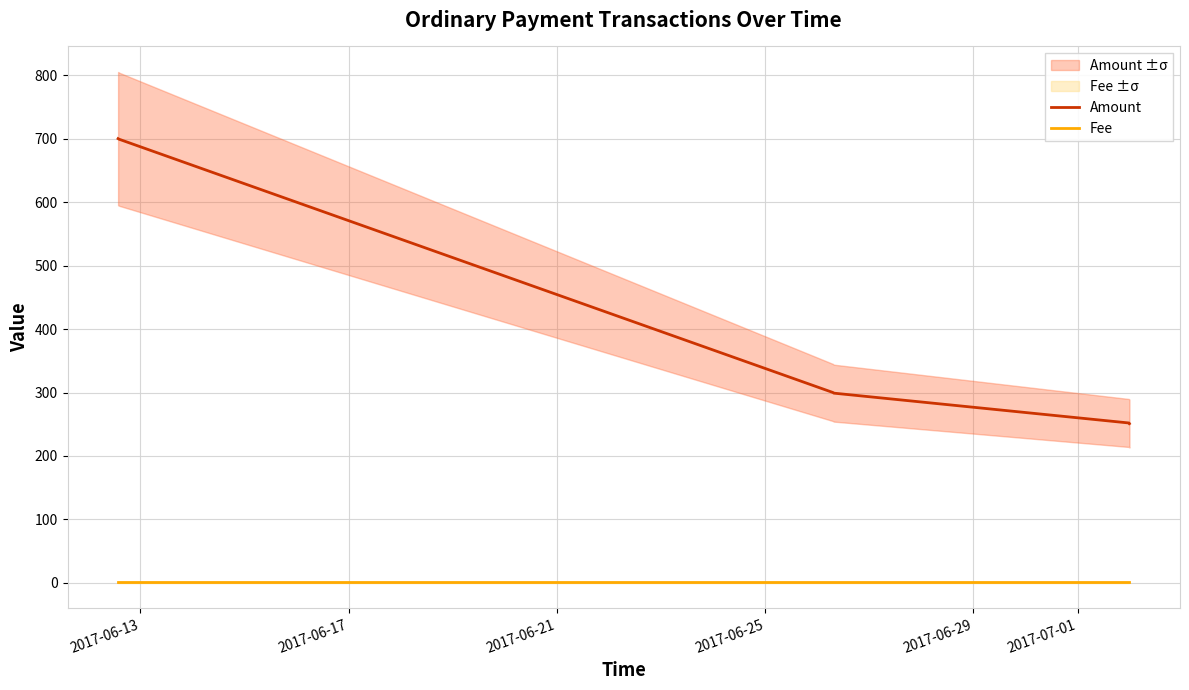

Is this an area chart (filled region under the line)?

No